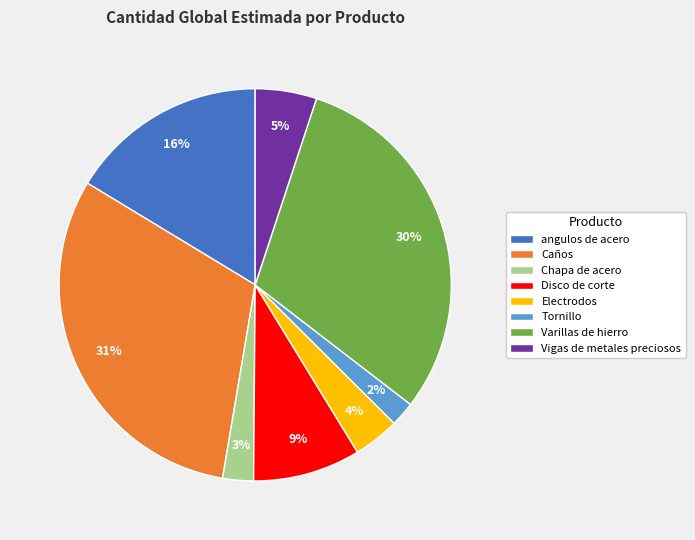

The Tornillo slice represents 2% of the pie. True or false?

True